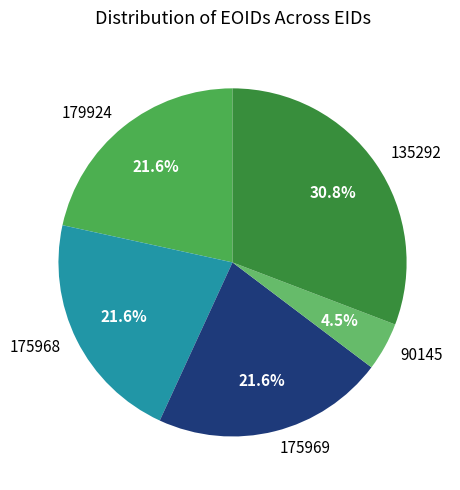

To the nearest percent, what is the average slice percentage?

20%